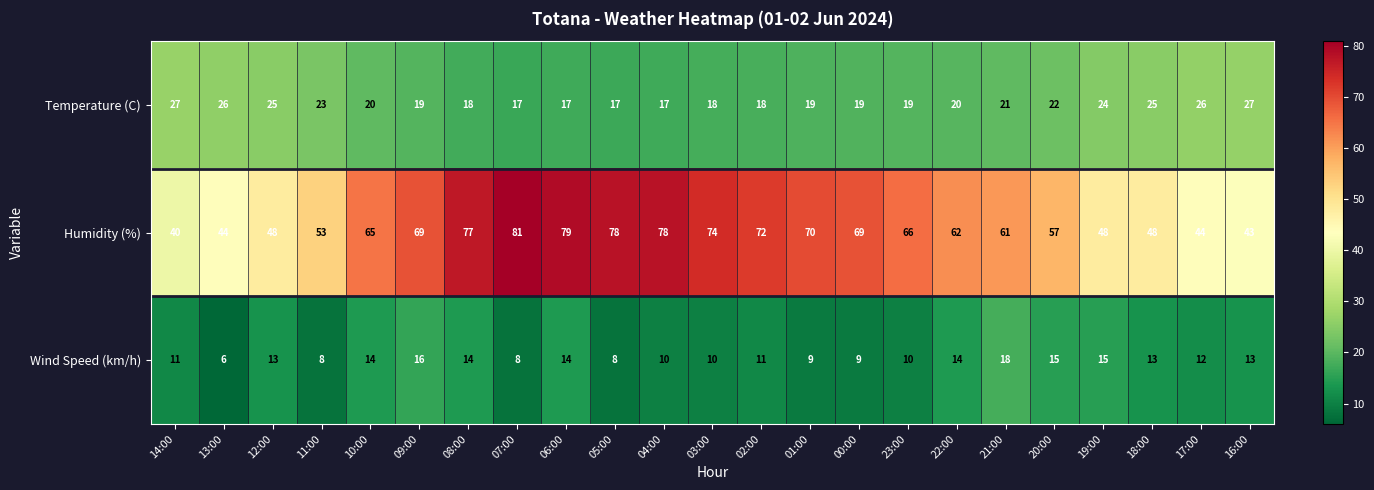

The Wind Speed (km/h) series shows 9 at 00:00. True or false?

True